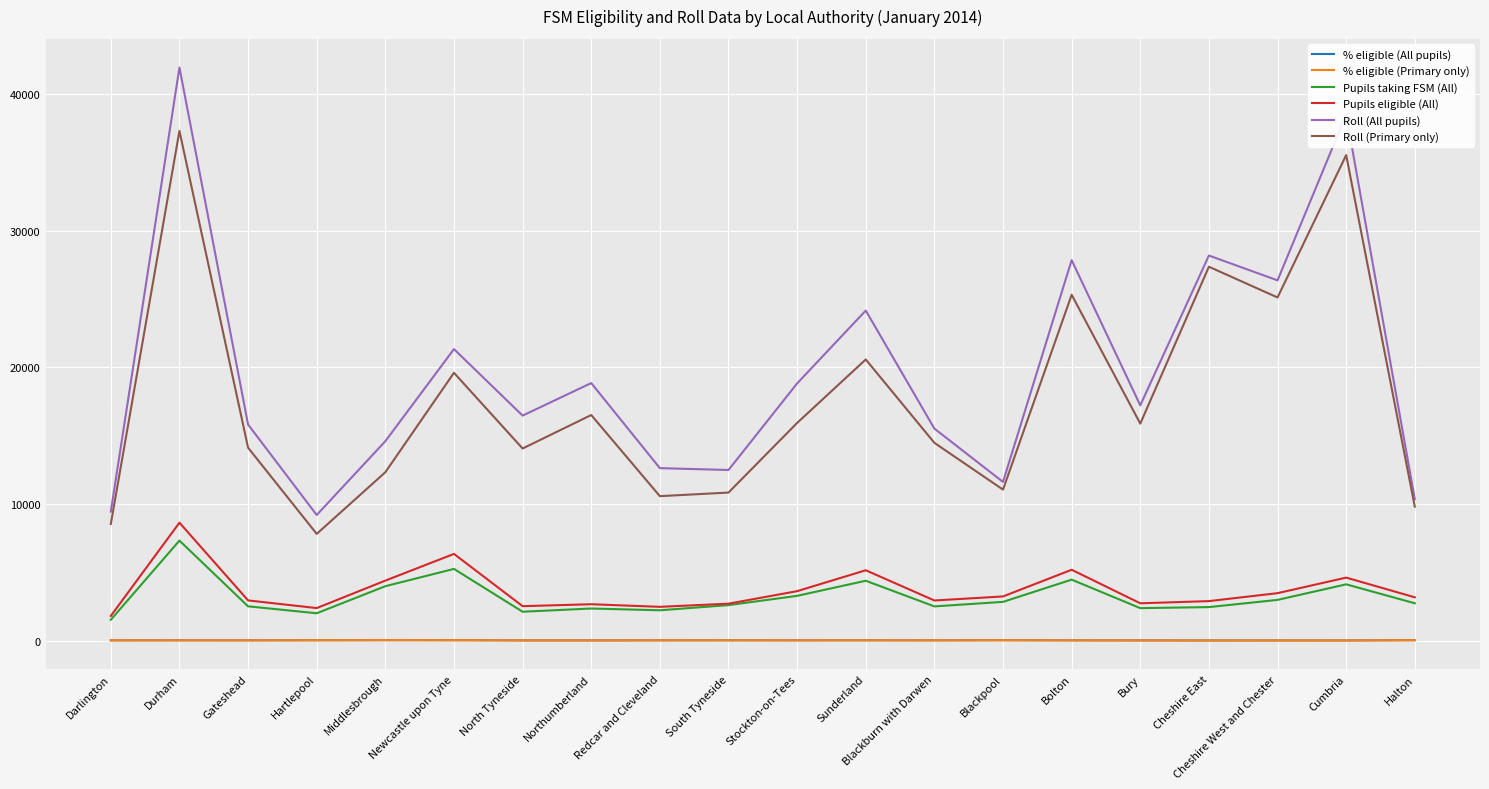

Which category has the highest value in the Roll (Primary only) series?

Durham